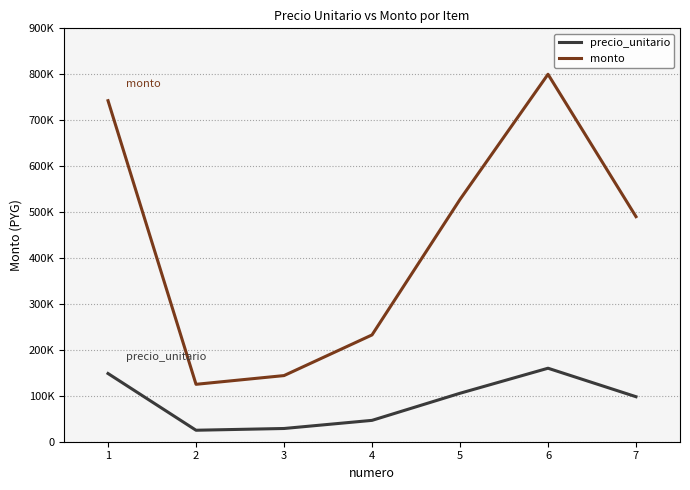

Rank the series at 2 from lowest to highest value.

precio_unitario, monto